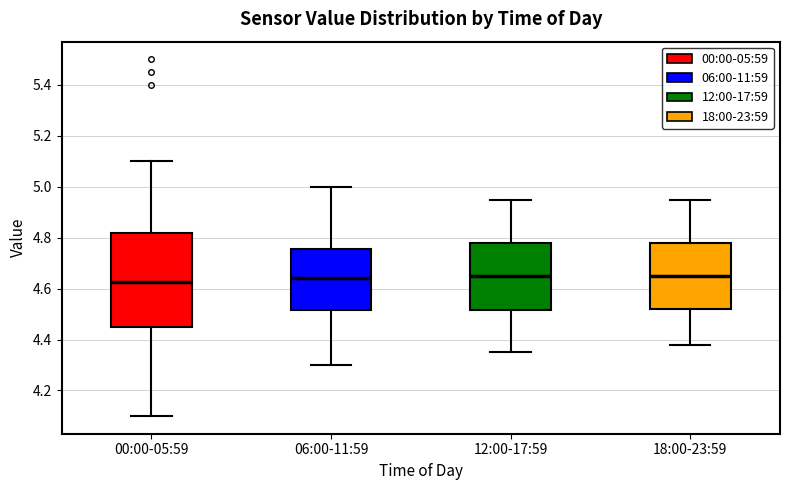

Comparing the boxes themselves (not the whiskers), which one is the tallest?

00:00-05:59